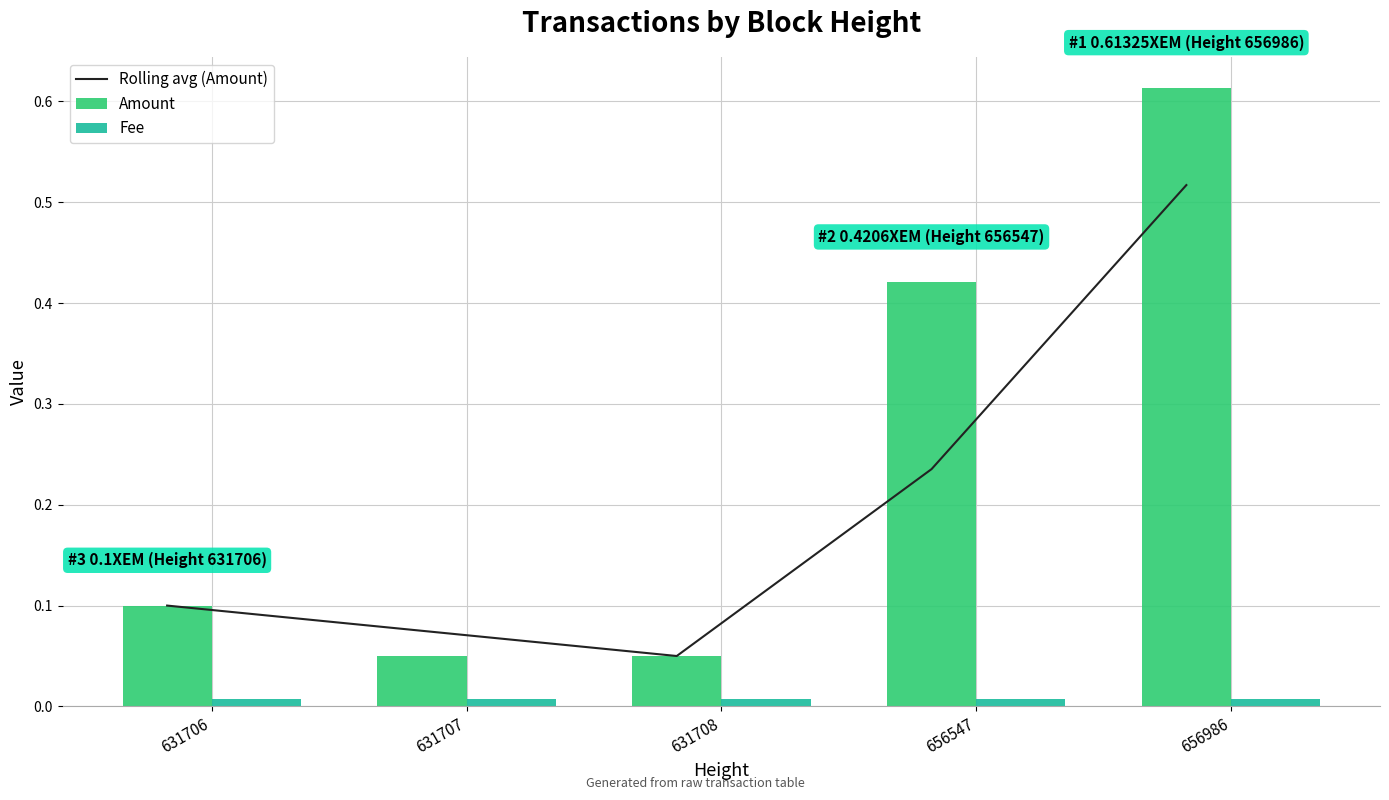

Reading left to right, transcribe all the data shown in this chart.

Rolling avg (Amount): 0.1	0.1	0.1	0.2	0.5
Amount: 0.1	0.1	0.1	0.4	0.6
Fee: 0.0	0.0	0.0	0.0	0.0